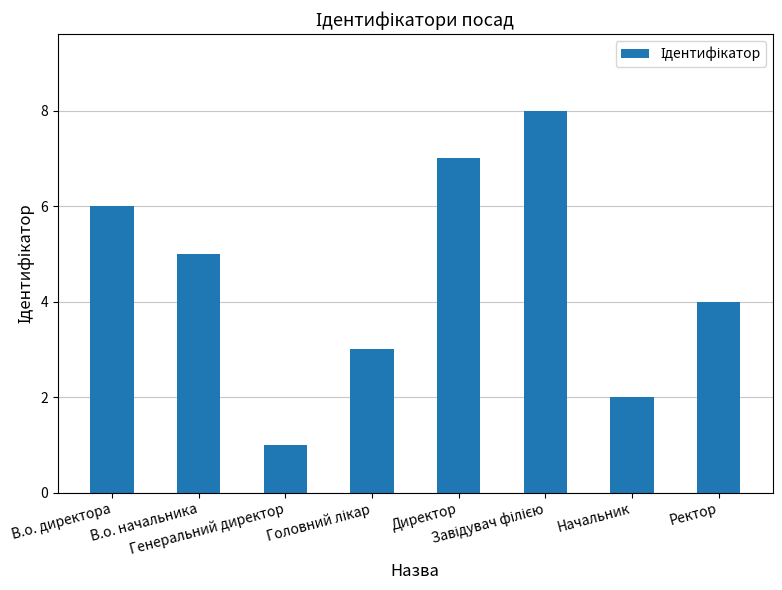

What is the minimum value shown in the chart?

1